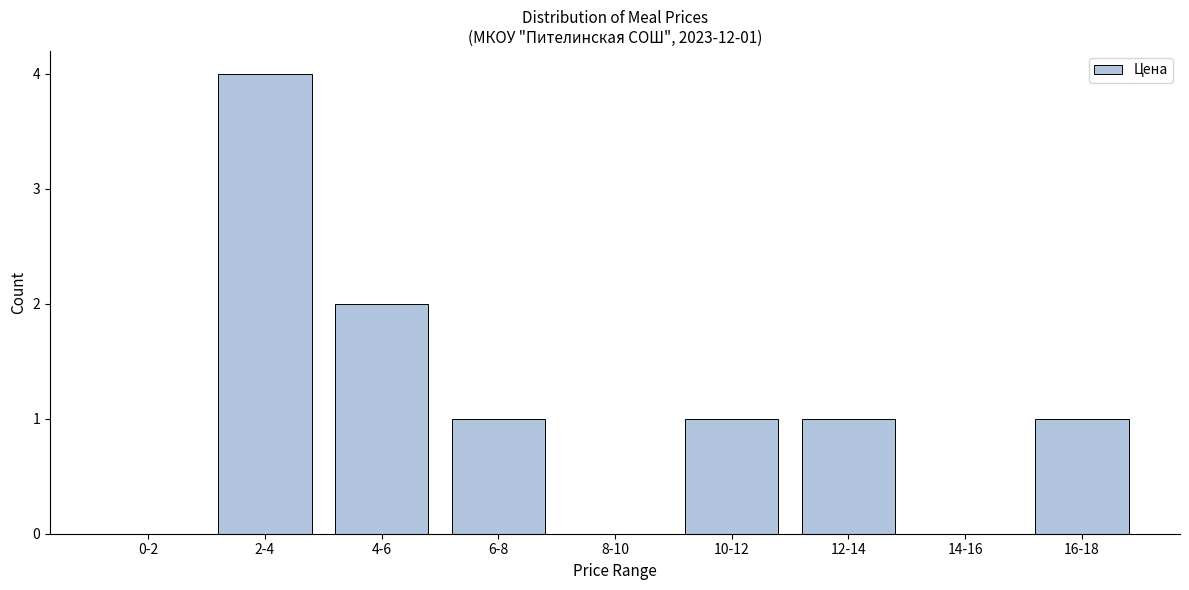

Reading left to right, what are all the values shown in this chart?

0-2=0	2-4=4	4-6=2	6-8=1	8-10=0	10-12=1	12-14=1	14-16=0	16-18=1